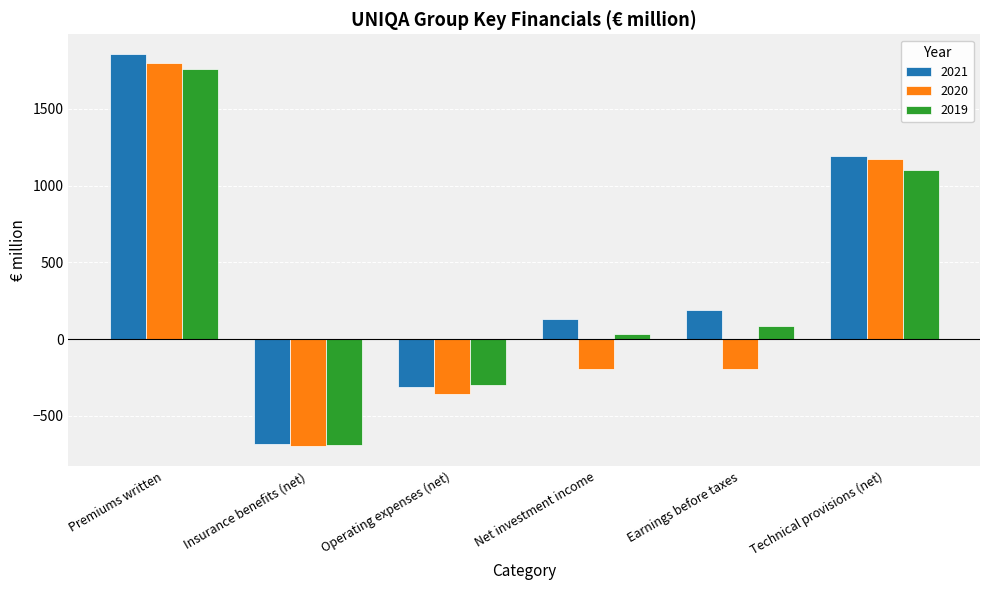

How many values in 2019 are above zero?

4